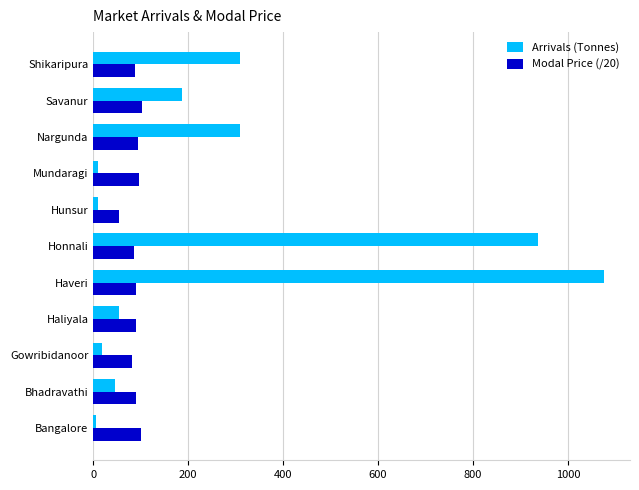

What is the average value of the Arrivals (Tonnes) series?

269.5